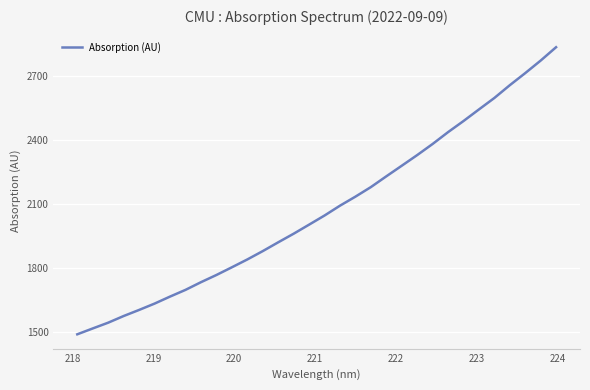

What is the difference between the maximum and minimum values?

1347.3